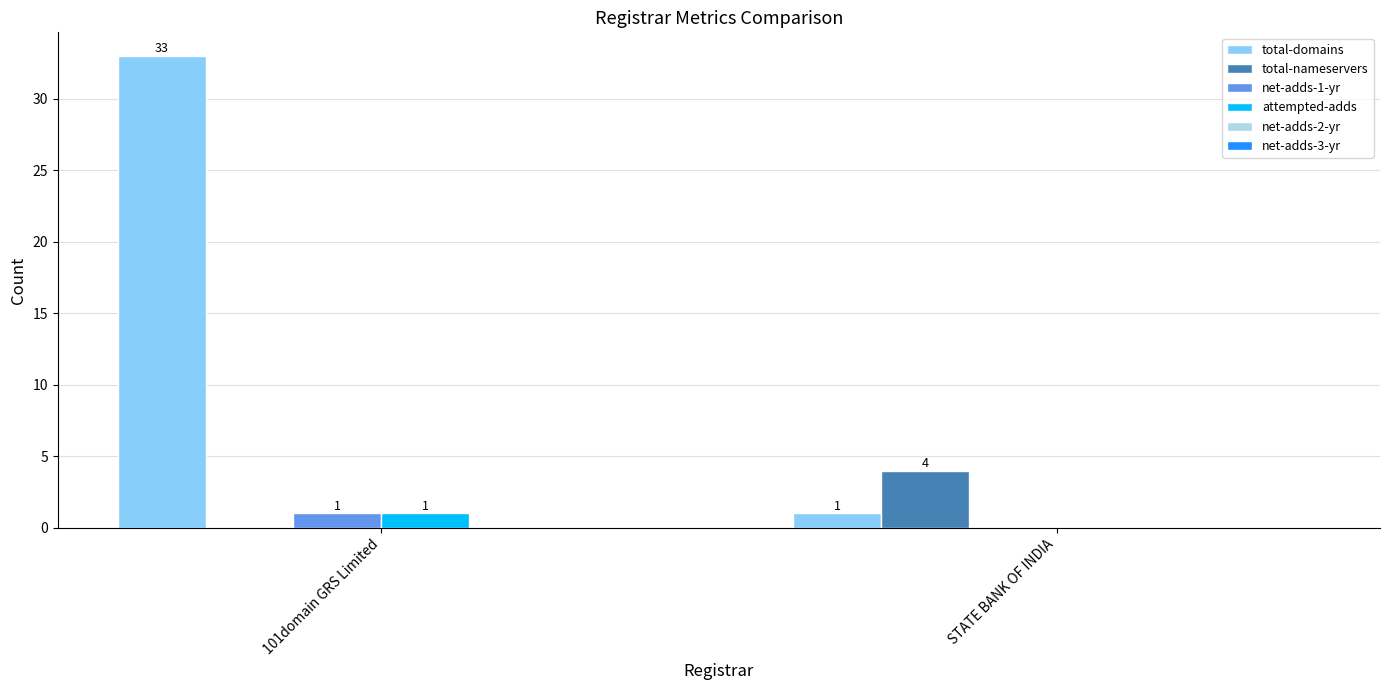

What is the total value across all series at STATE BANK OF INDIA?

5